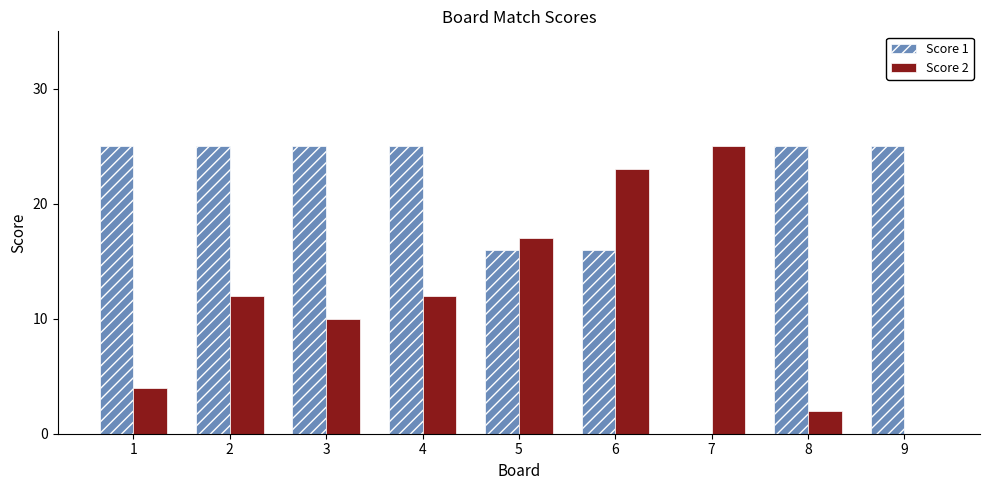

What is the average value of the Score 2 series?

12